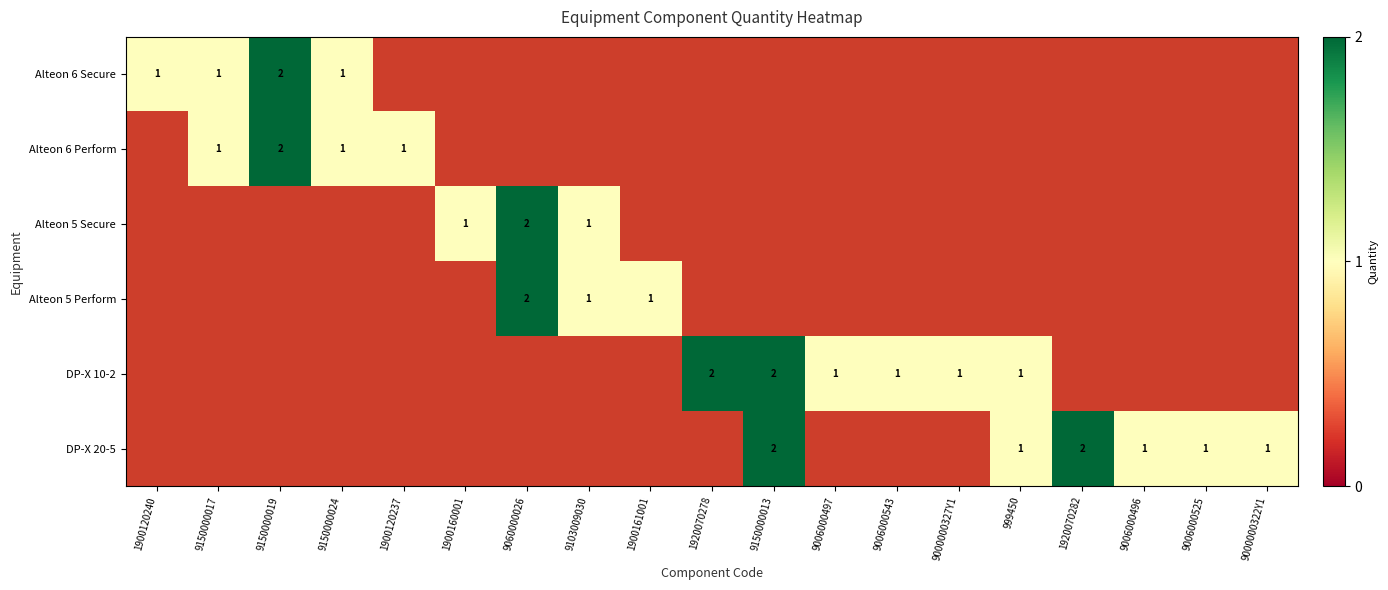

Which has a higher value, 9006000497 or 999450?

9006000497